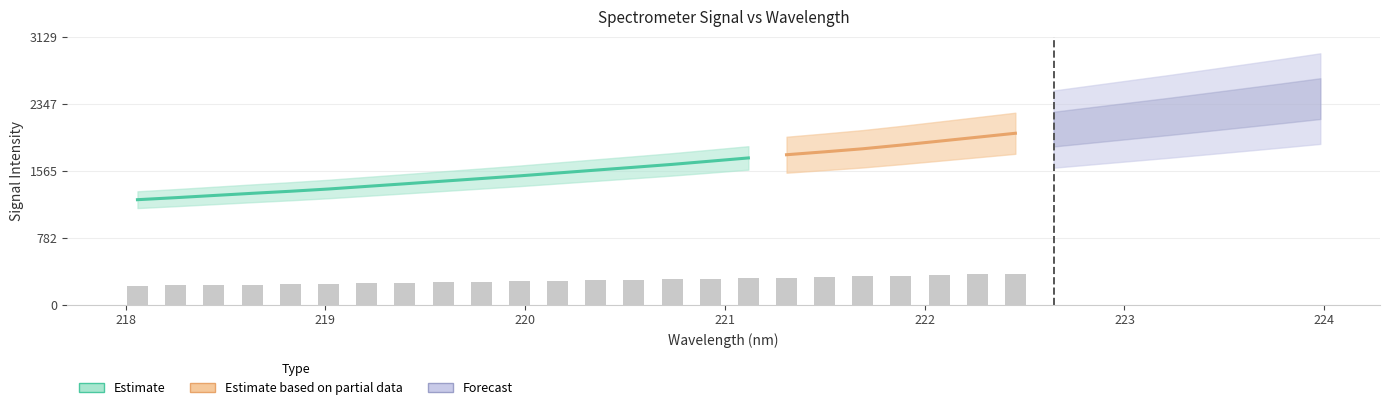

Where is the data nearest to the value 1816?

221.6902